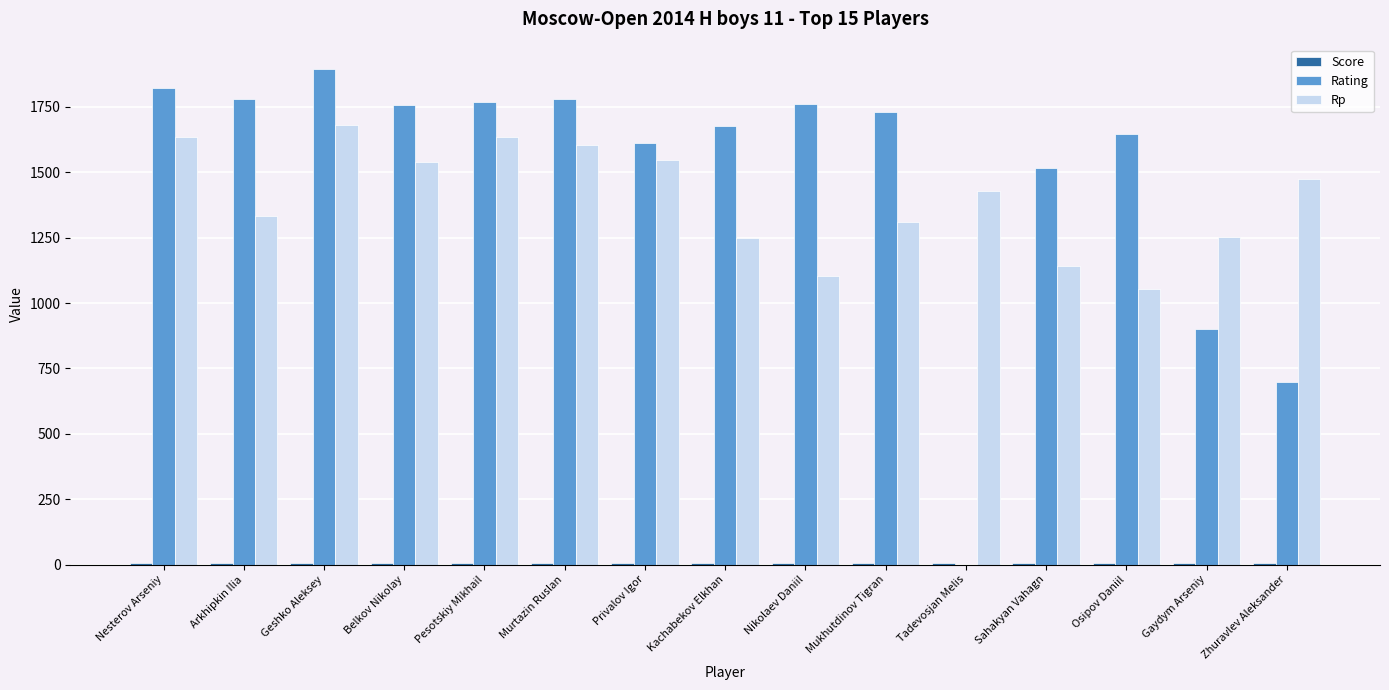

What is the total value across all series at Sahakyan Vahagn?

2661.5